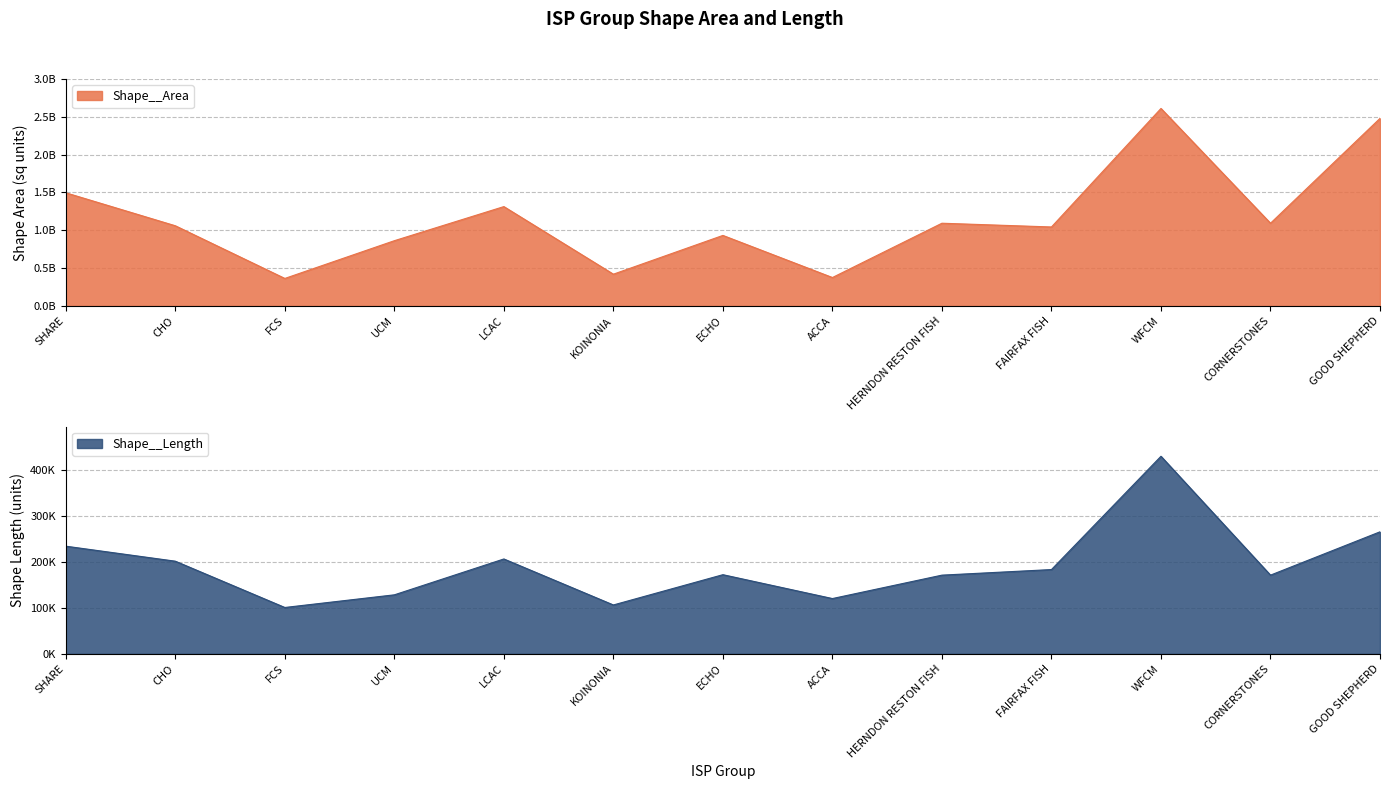

True or false: Shape__Length has more than 2 points higher than both neighbors.

True